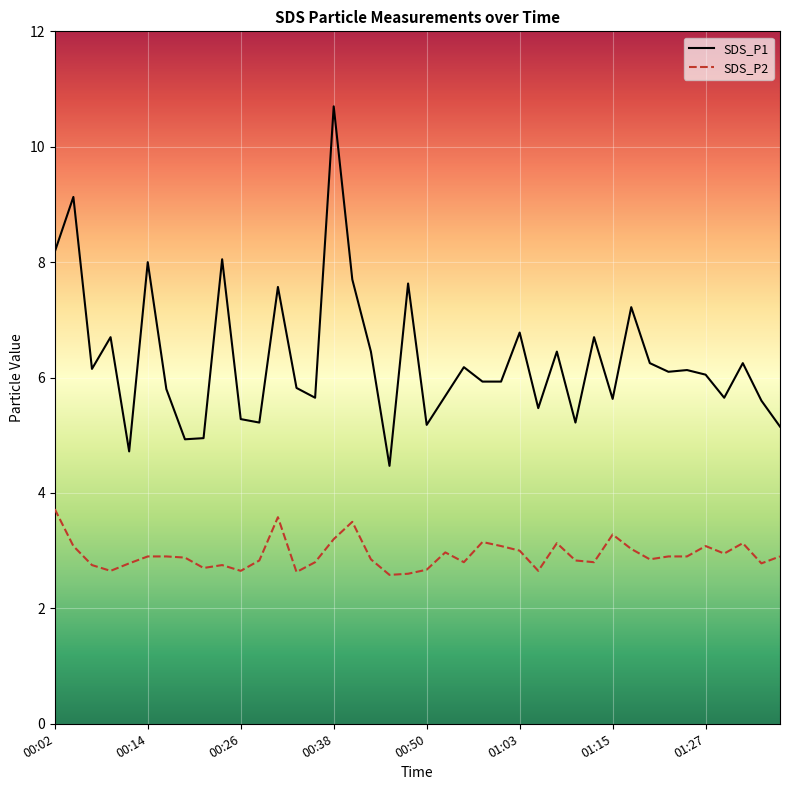

List the series in order of their overall mean, highest first.

SDS_P1, SDS_P2